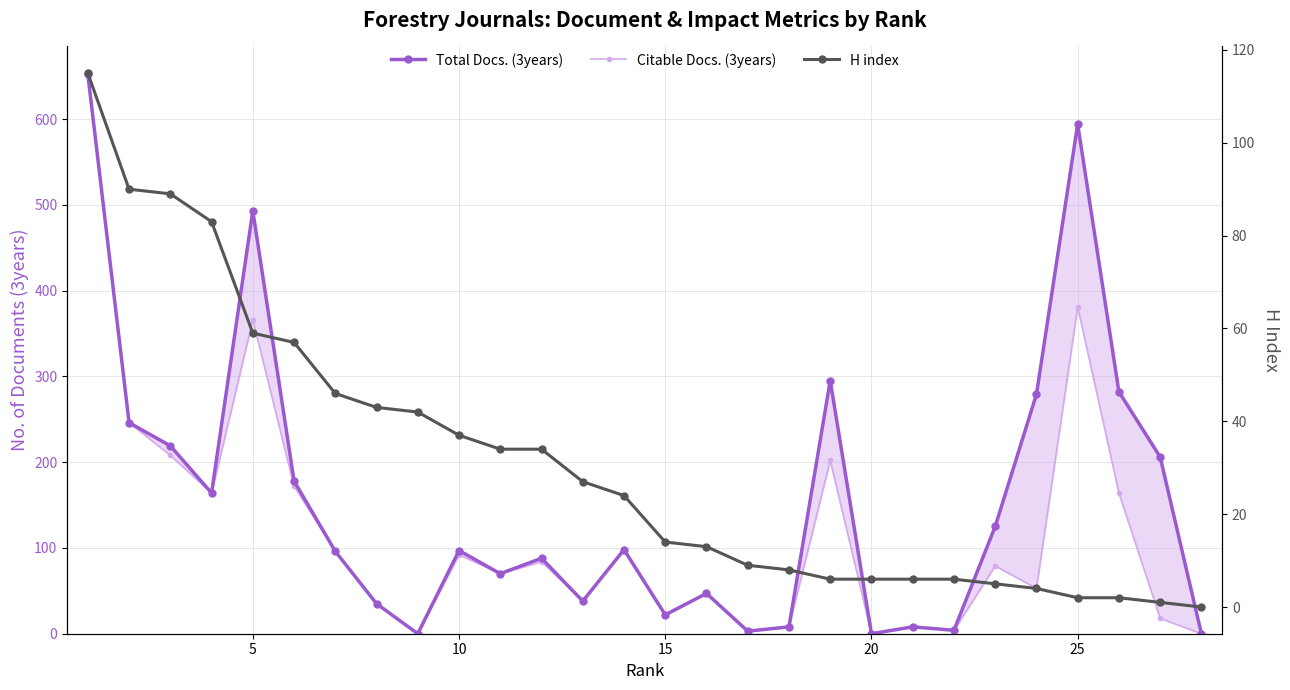

List the series in order of their overall mean, highest first.

Total Docs. (3years), Citable Docs. (3years), H index